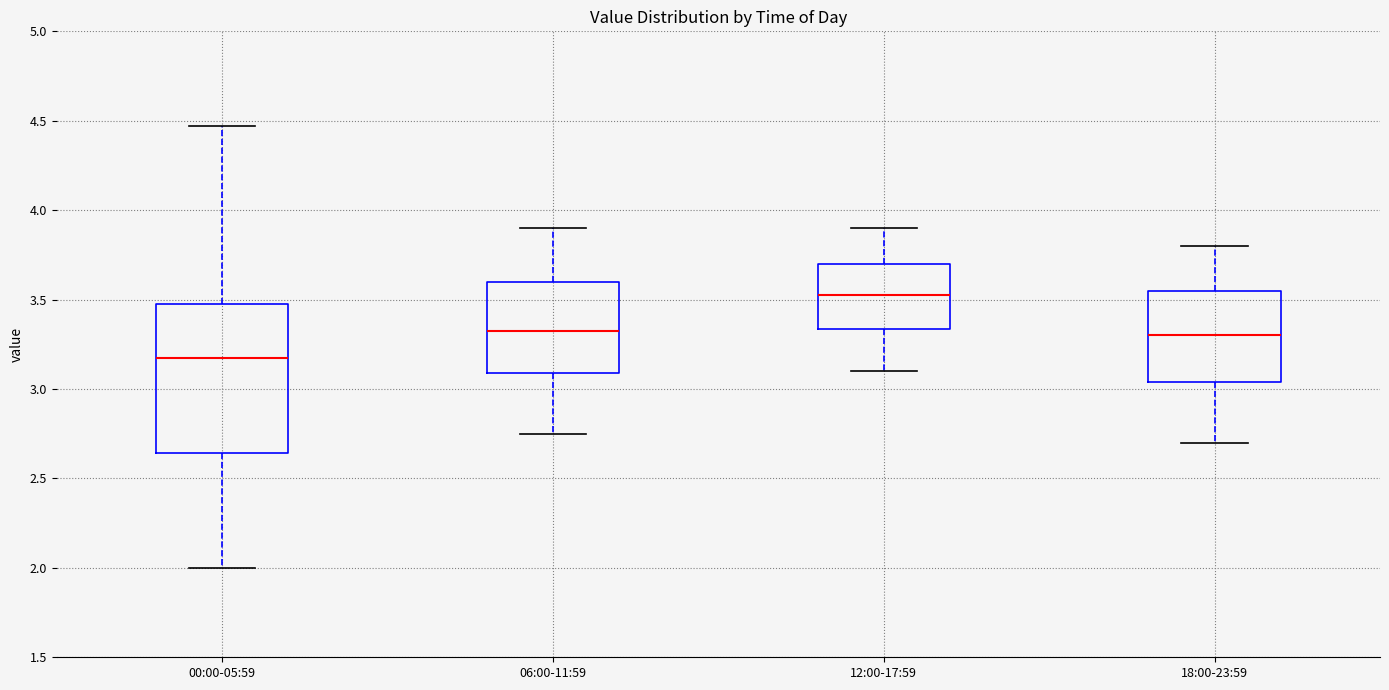

Where does the lower whisker of the box for 00:00-05:59 end on the y-axis? The values are not printed on the chart, so give them approximately, as read against the axis.

2.00